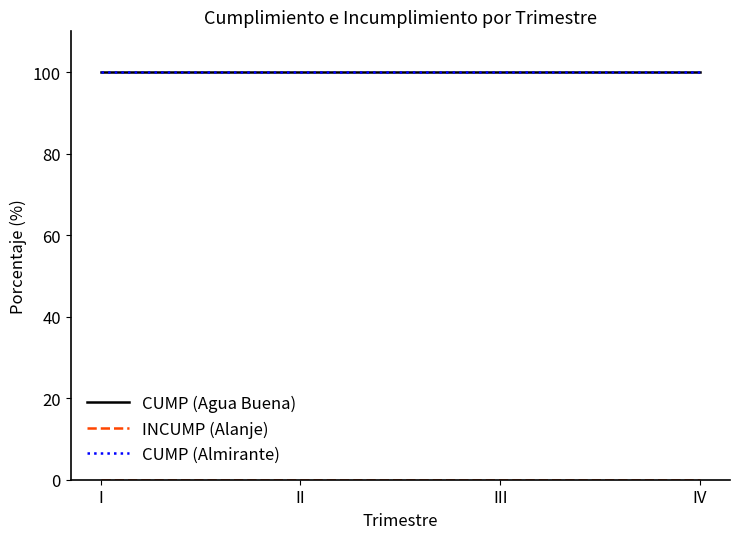

Does the chart have visible grid lines?

No